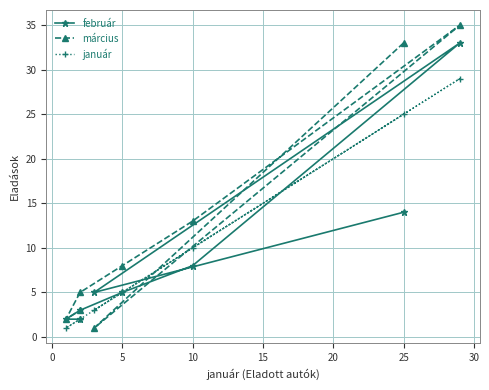

The január series shows 8 at 5. True or false?

False